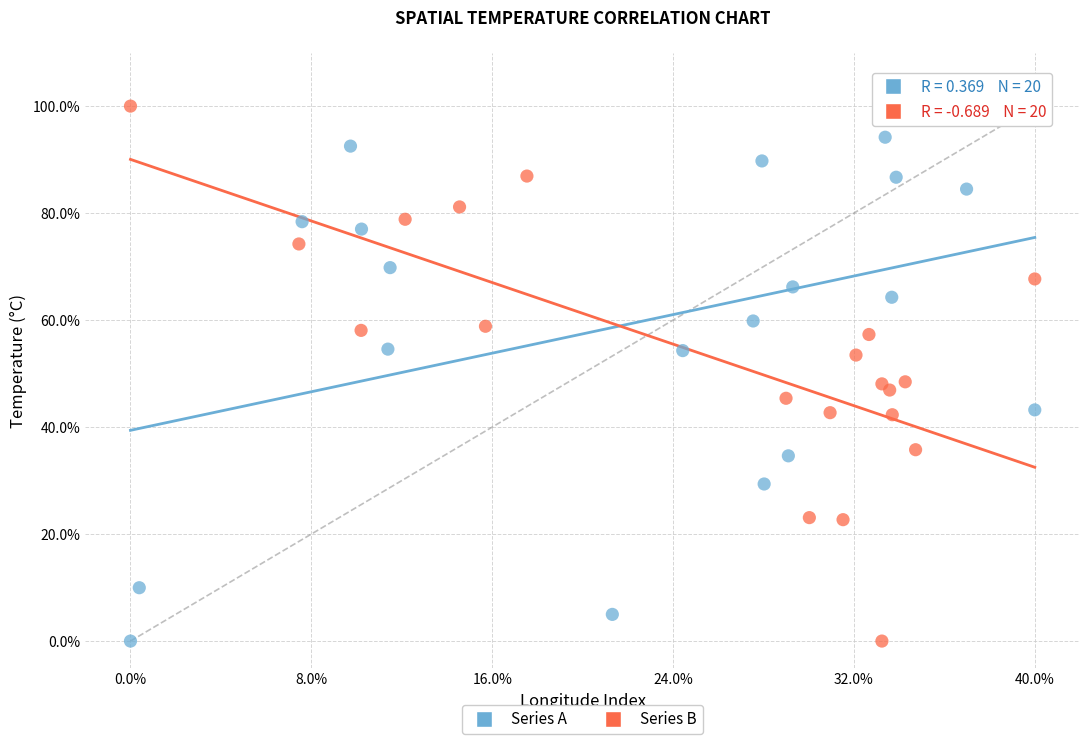

What are all the series names shown in the legend?

Series A, Series B